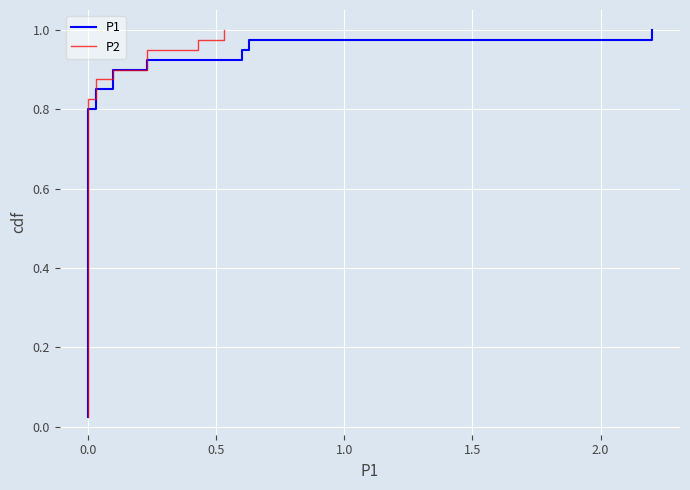

What are all the series names shown in the legend?

P1, P2